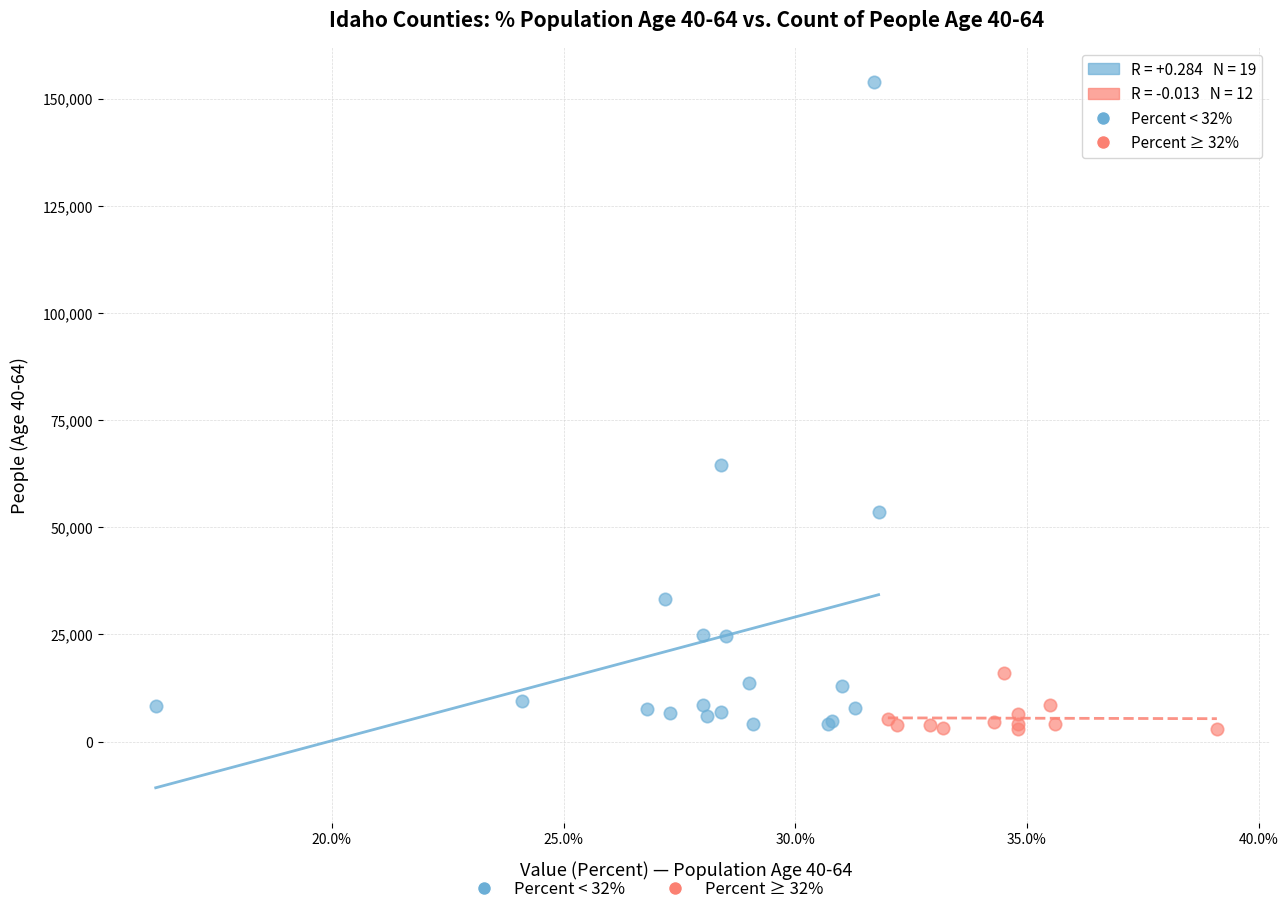

Which series has the widest spread of Y values?

Percent < 32%